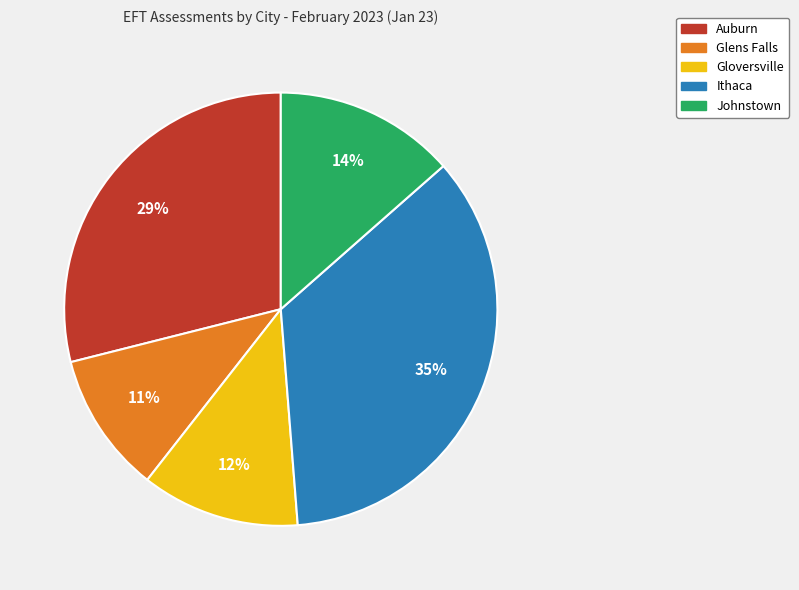

To the nearest percent, what portion does Johnstown represent?

14%